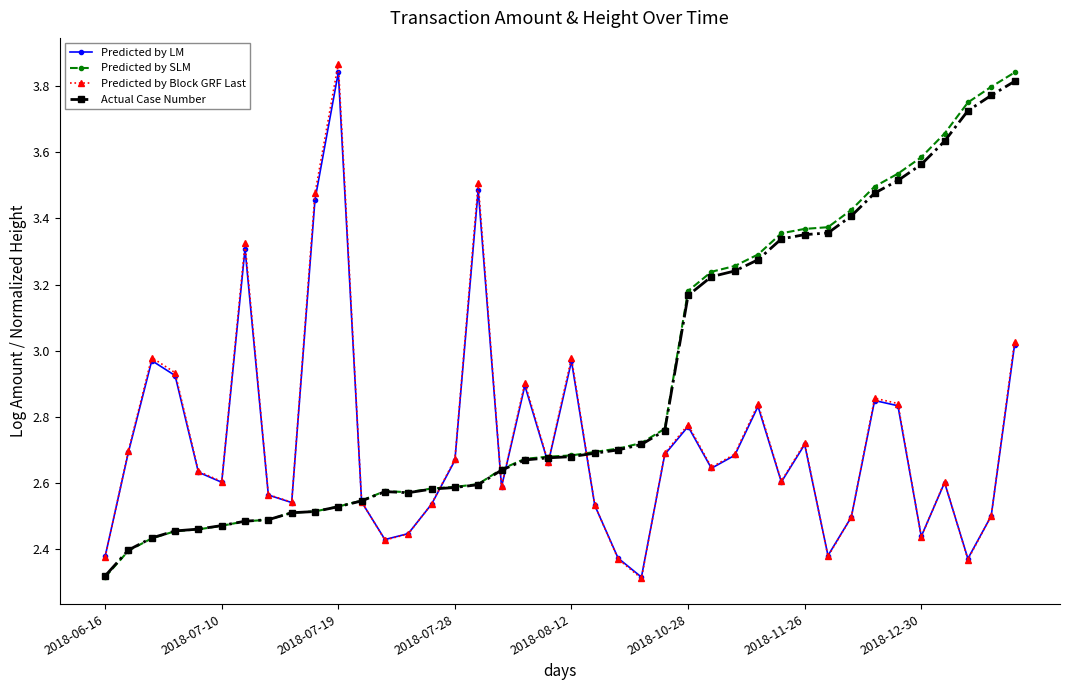

At how many categories does at least one series exceed 2?

40